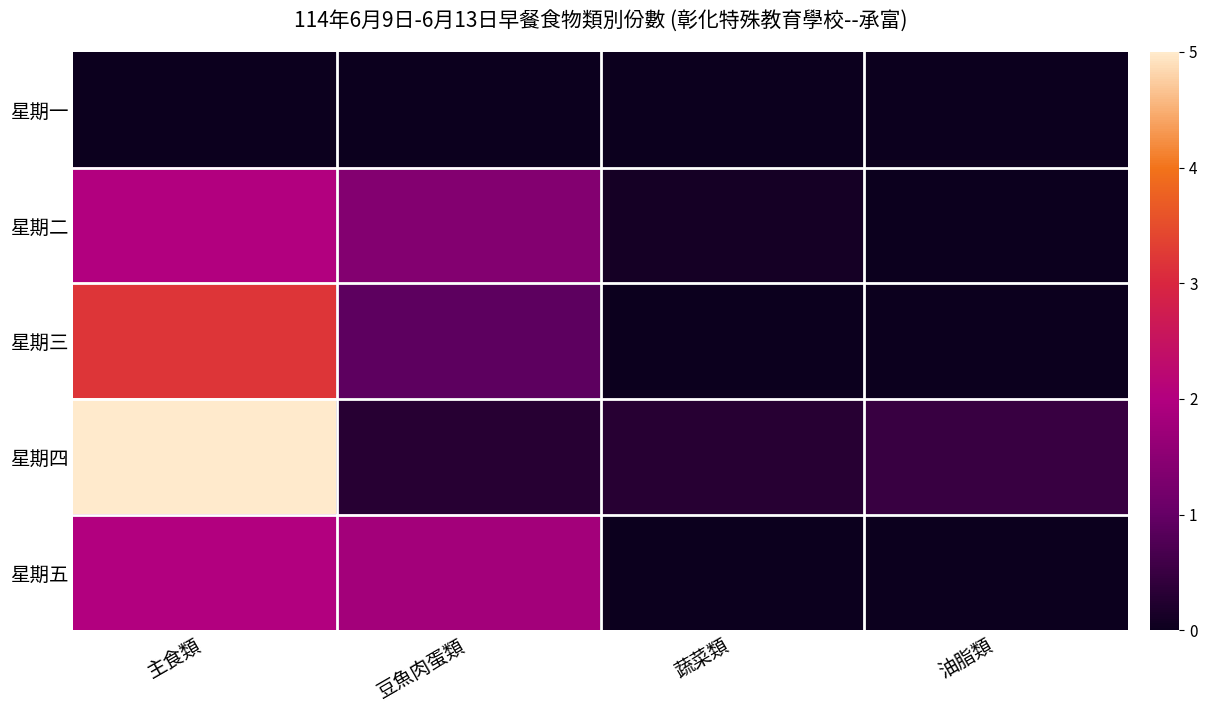

Between 油脂類 and 蔬菜類, which is larger?

油脂類